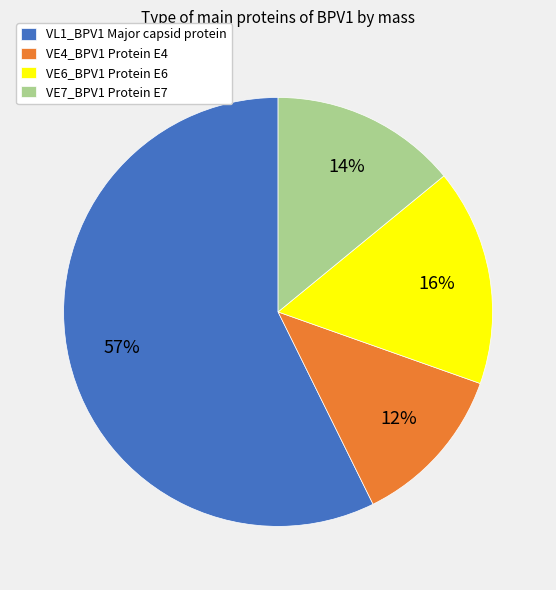

Approximately how many times larger is the value at VE4_BPV1 Protein E4 compared to VL1_BPV1 Major capsid protein?

0.2